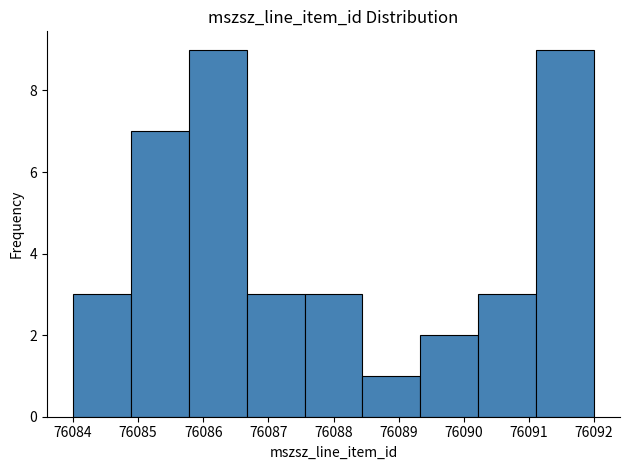

How tall is the bar that spans 76088.4 to 76089.3 on the x-axis? Neither the bar edges nor the heights are printed on the chart, so give them approximately, as read against the axes.

1